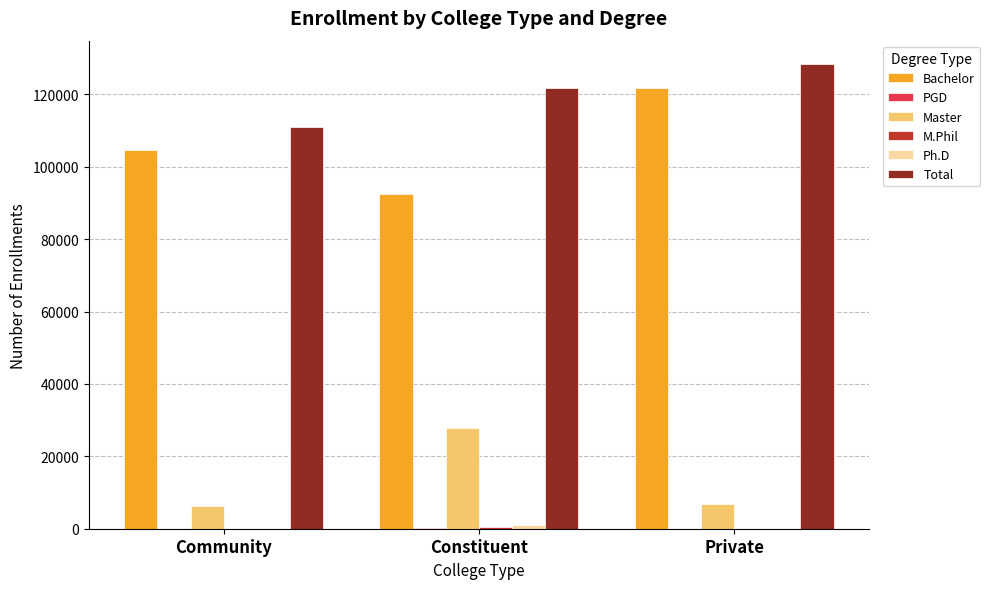

What is the sum of all Master values?

40652